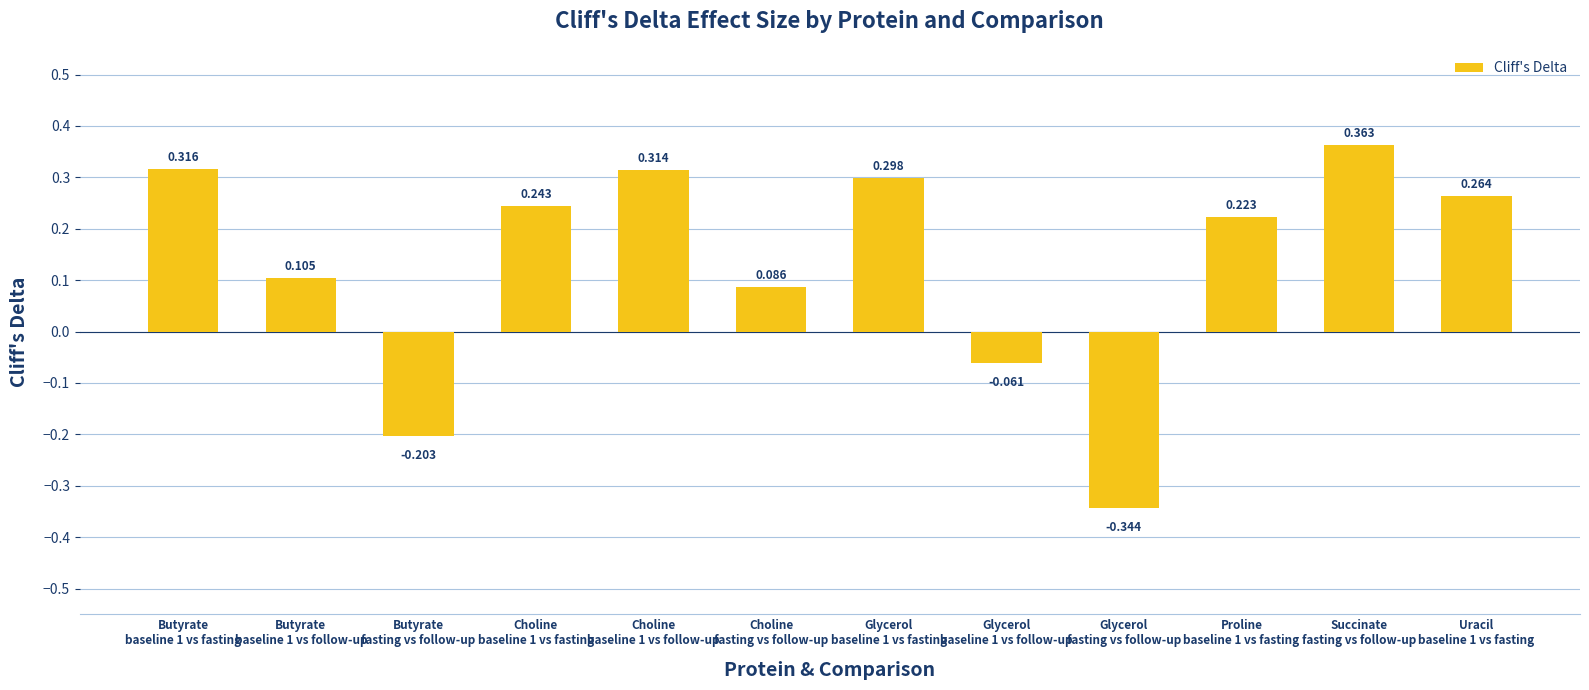

The value at Butyrate
baseline 1 vs fasting is 0.5. True or false?

False